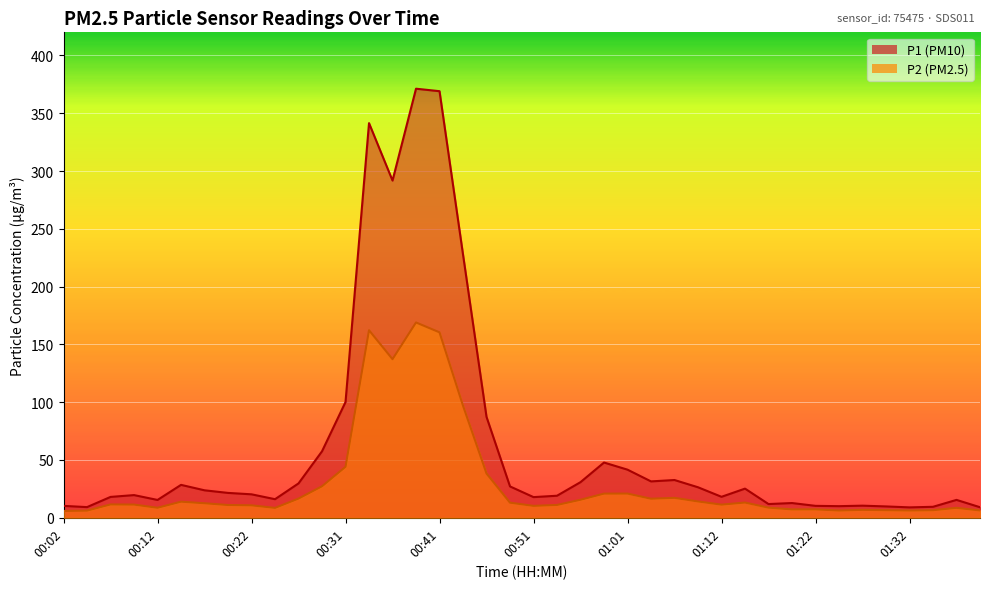

What is the lowest value of the P1 series?

9.0